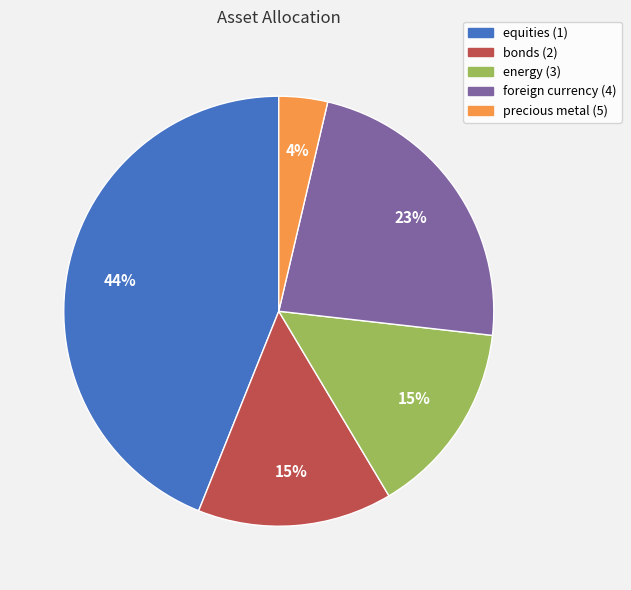

Combined, do equities (1) and foreign currency (4) account for over 50%?

Yes